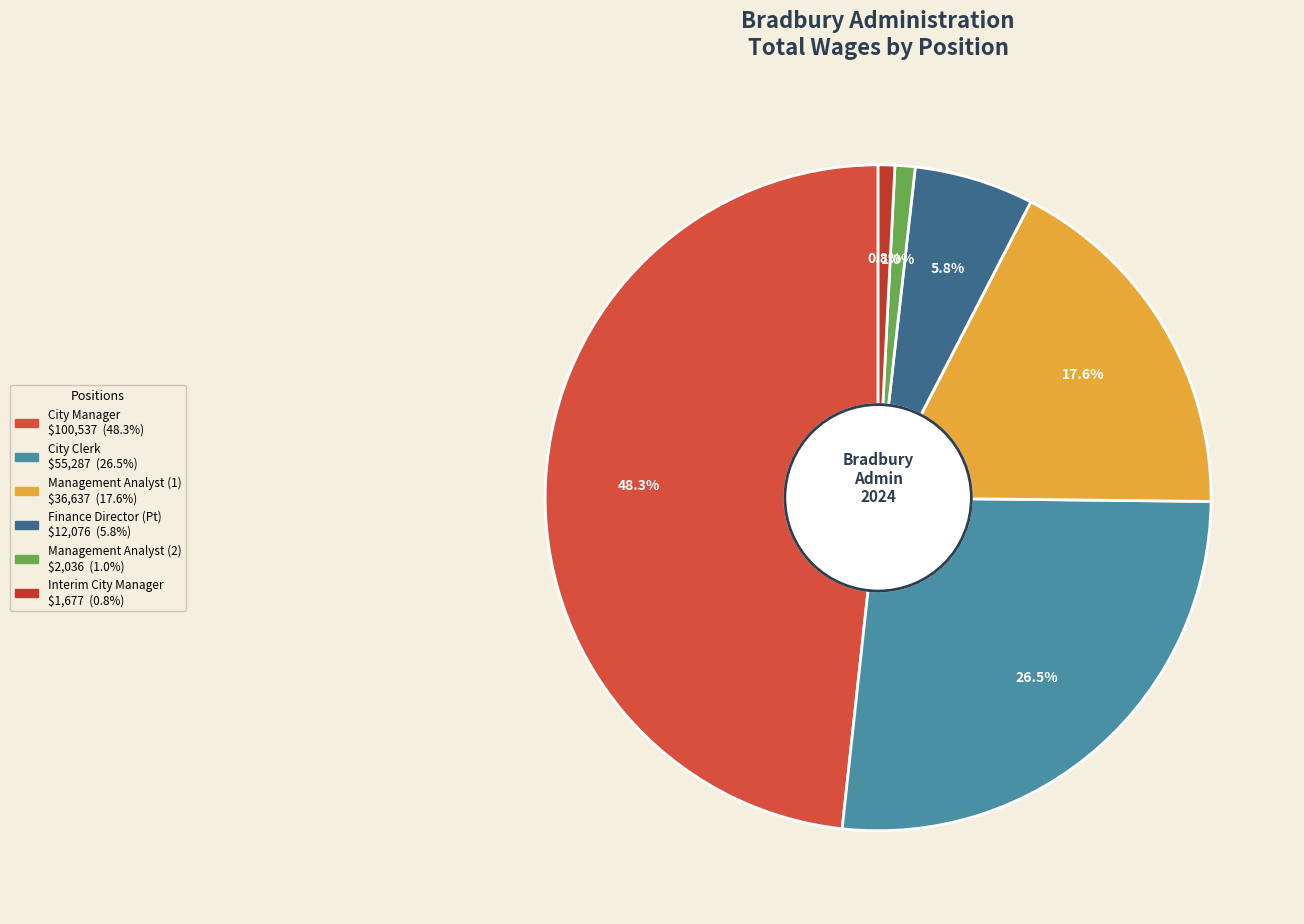

How many segments does this pie chart have?

6